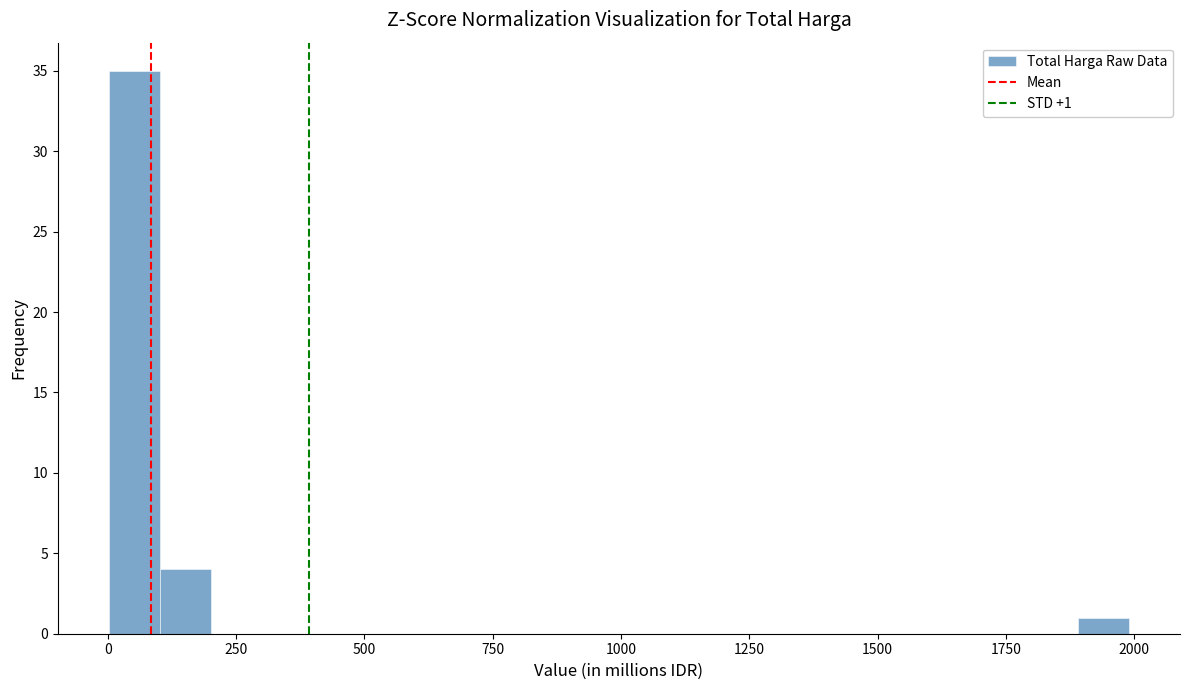

Read against the x-axis, roughly where is the centre of the tallest bar?

50